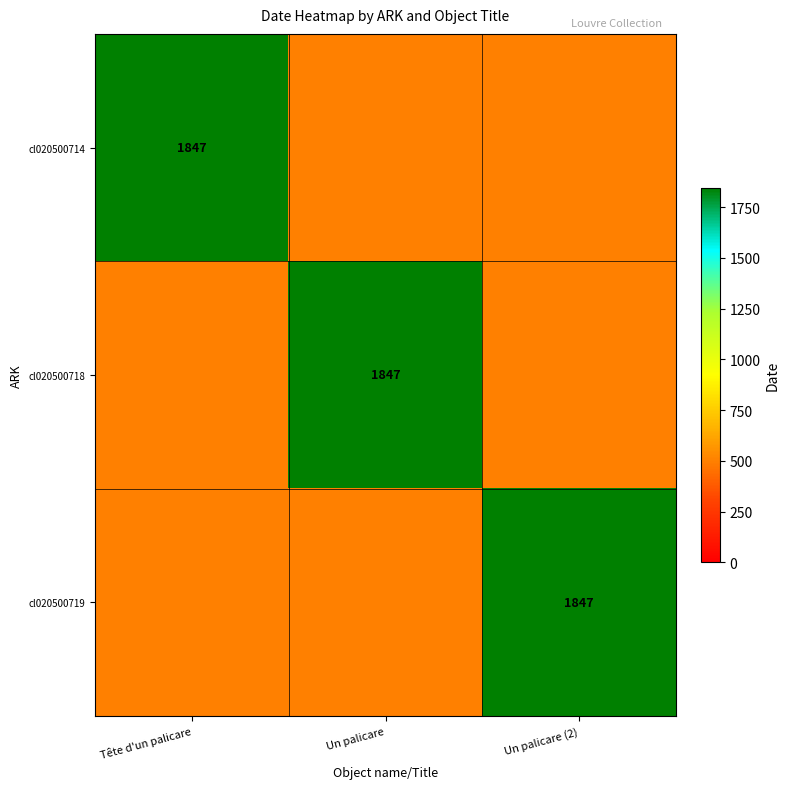

True or false: cl020500718 has a value of 827 at Un palicare.

False